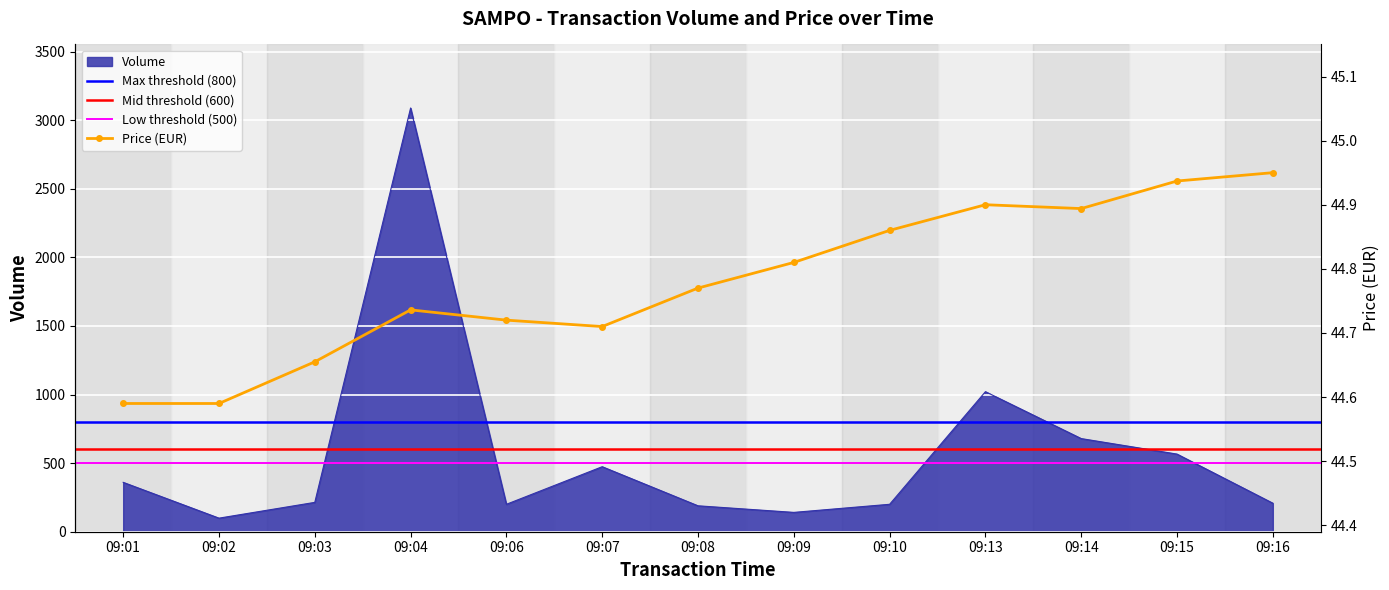

What is the difference between the maximum and minimum values in the Volume series?

2990